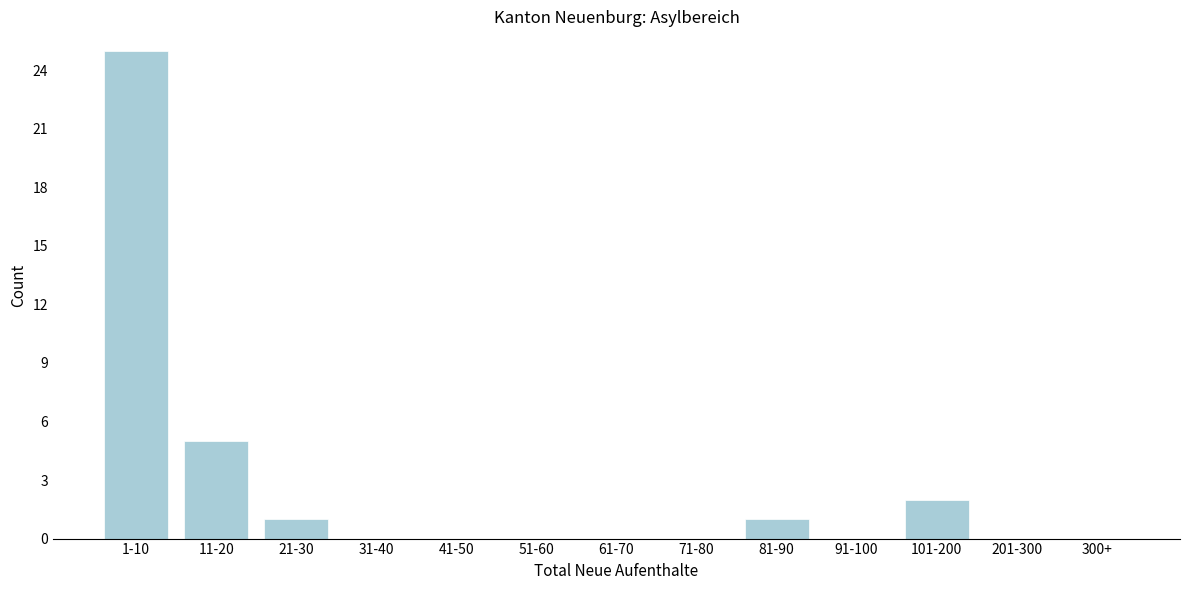

Reading left to right, what are all the values shown in this chart?

1-10=25	11-20=5	21-30=1	31-40=0	41-50=0	51-60=0	61-70=0	71-80=0	81-90=1	91-100=0	101-200=2	201-300=0	300+=0